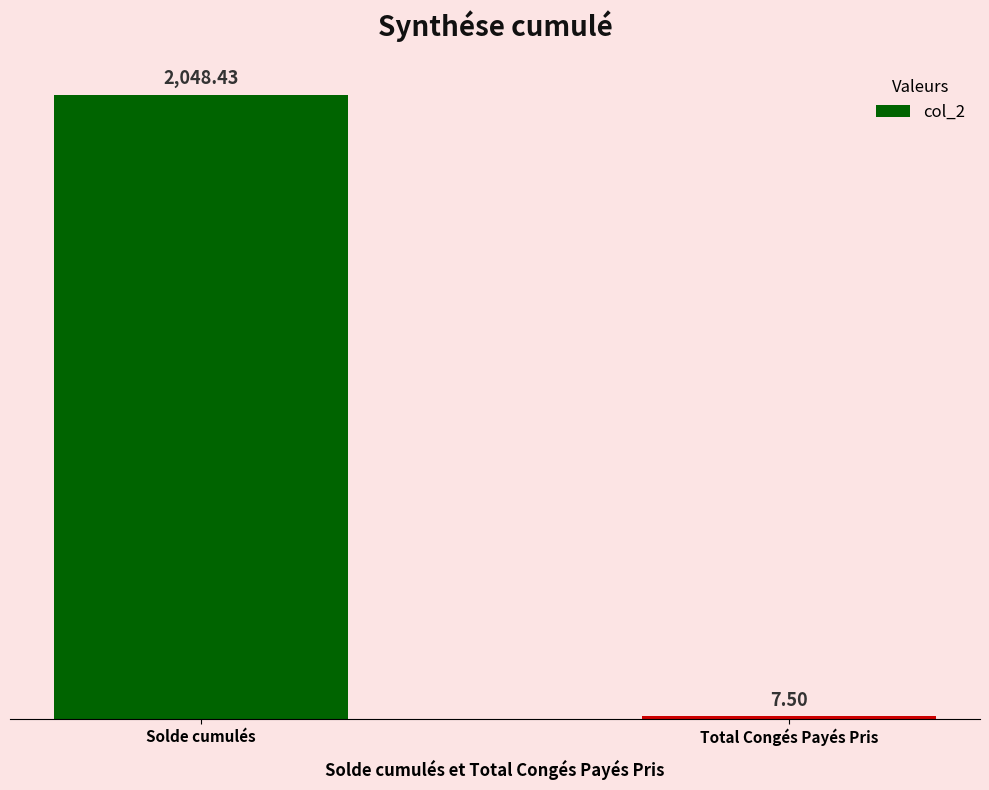

What is the change in value from Solde cumulés to Total Congés Payés Pris?

-2040.9